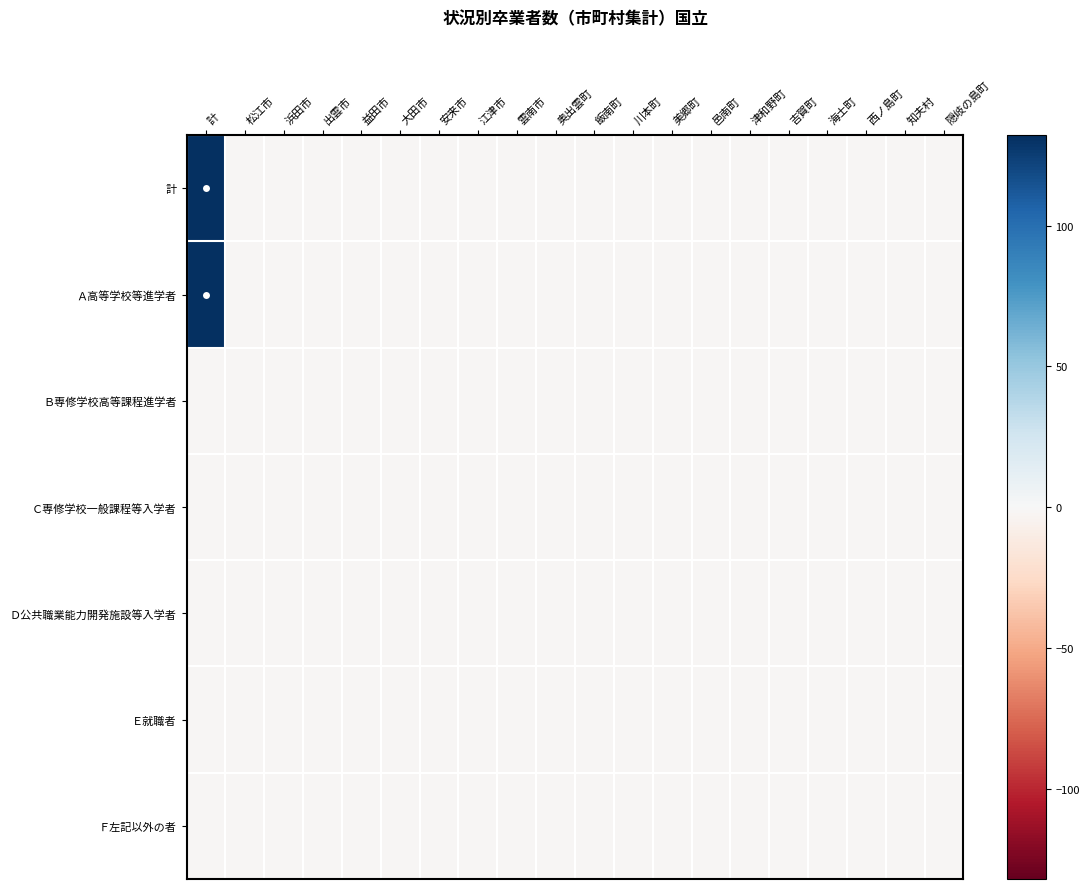

Rank the series by their maximum value, from highest to lowest.

計, Ａ高等学校等進学者, Ｂ専修学校高等課程進学者, Ｃ専修学校一般課程等入学者, Ｄ公共職業能力開発施設等入学者, Ｅ就職者, Ｆ左記以外の者